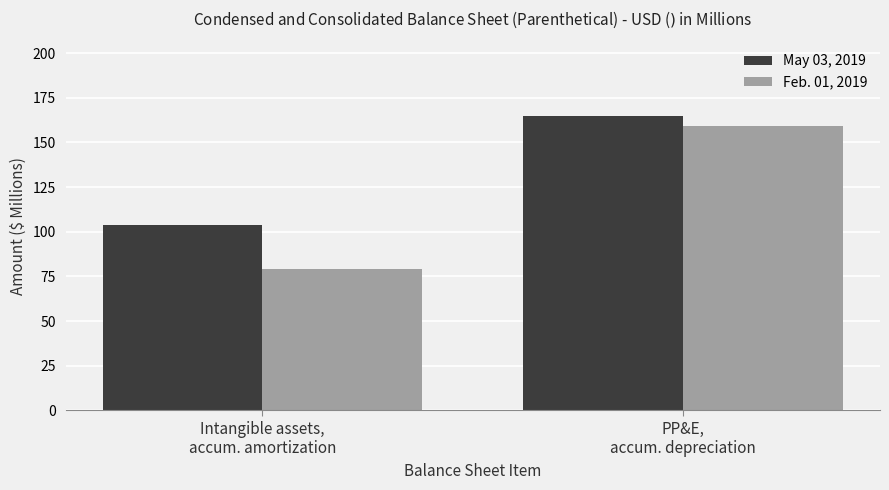

Which series has the largest total across all categories?

May 03, 2019